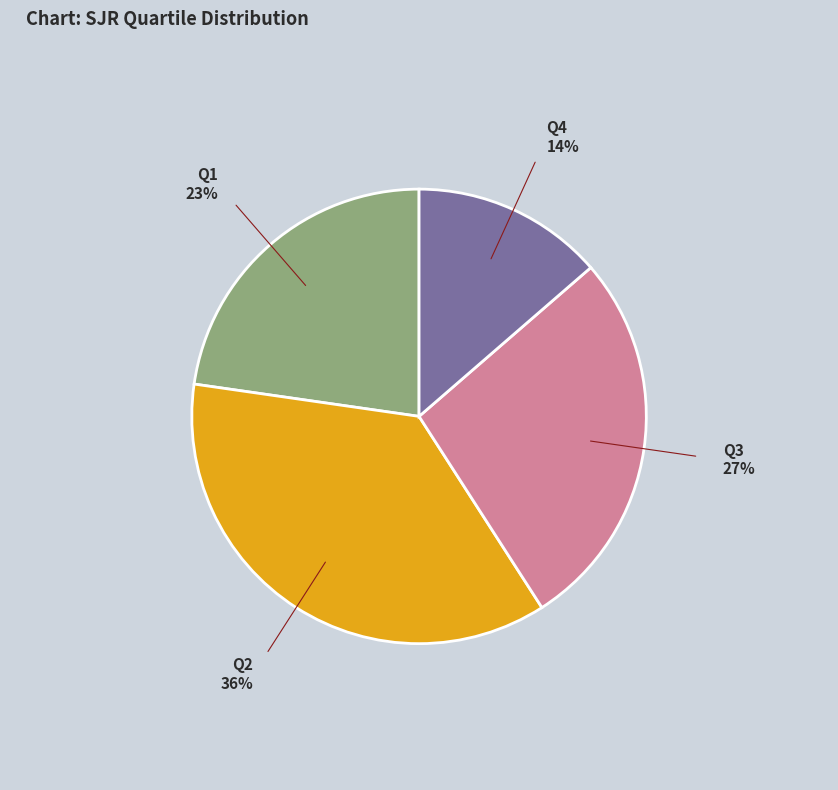

Does any single category account for the majority?

No